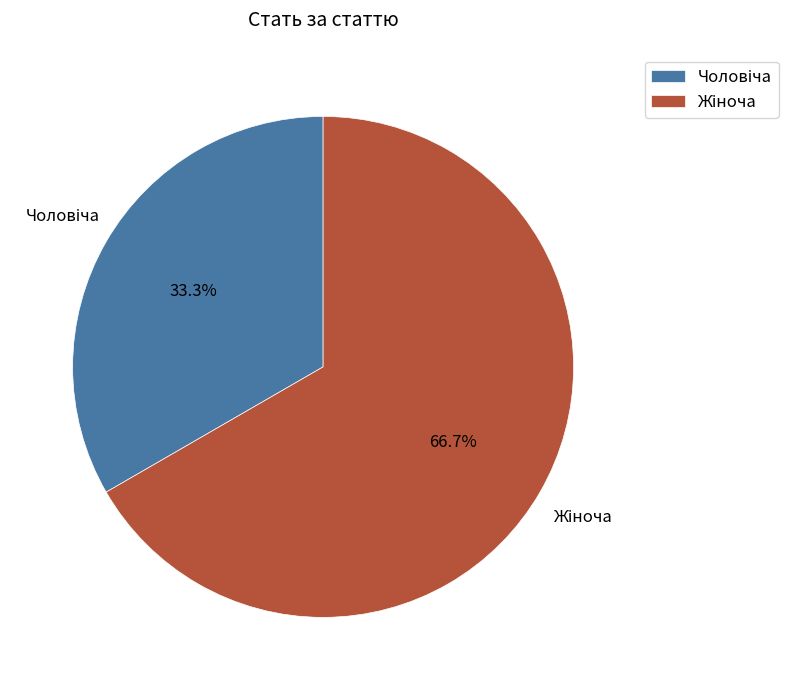

Is there a majority slice in this chart?

Yes